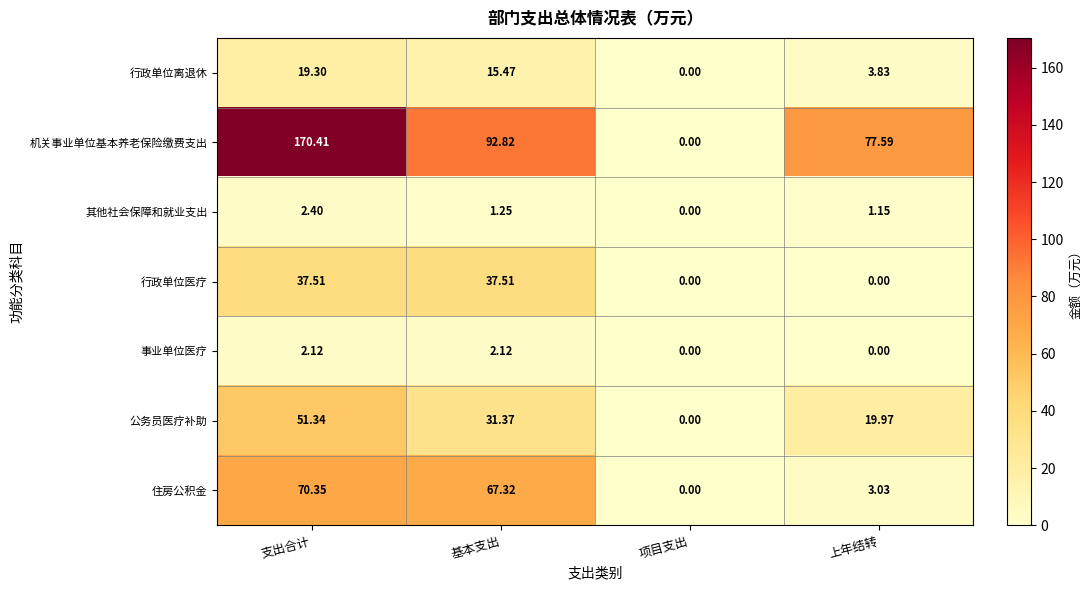

At how many categories does at least one series exceed 38?

3